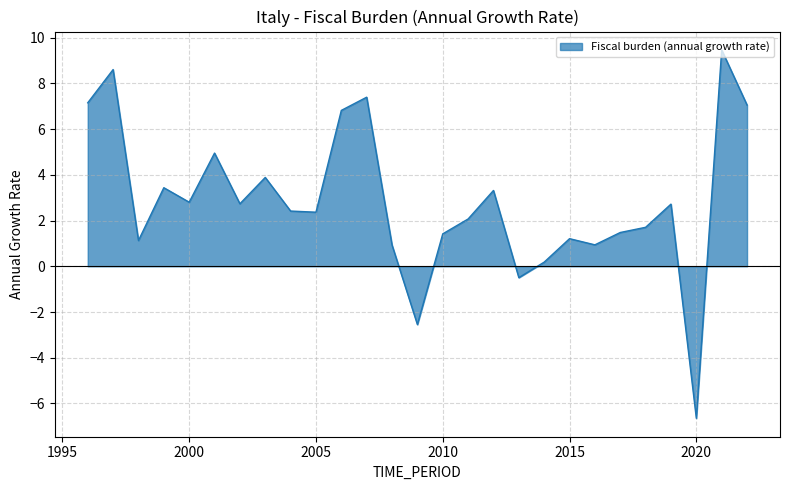

What is the difference between the maximum and minimum values?

16.1